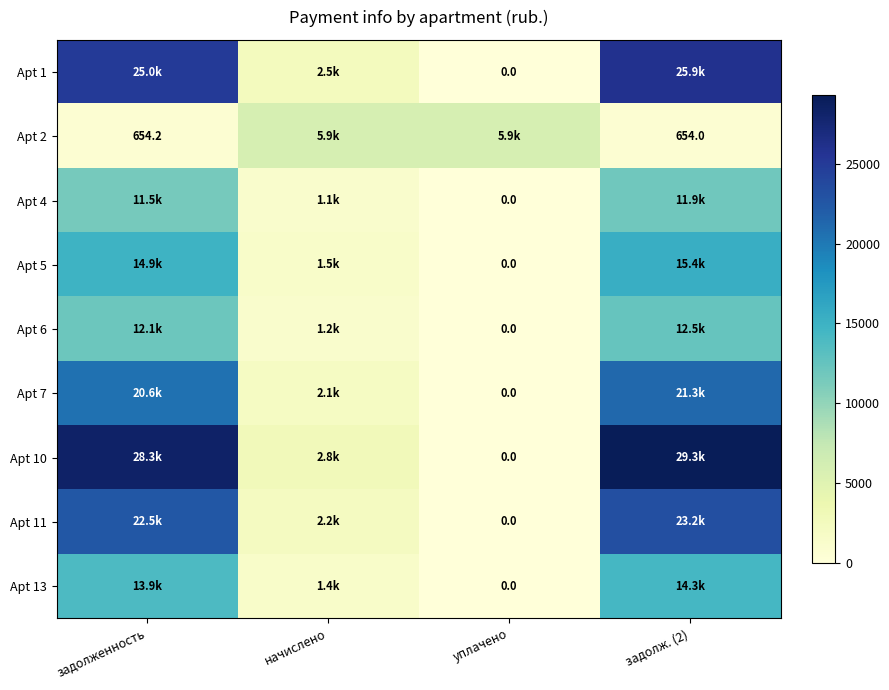

Between задолж. (2) and начислено, which is larger?

задолж. (2)